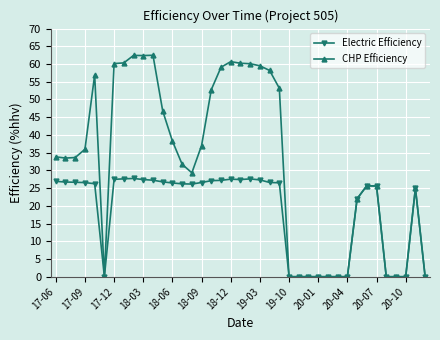

Count the number of categories in the chart.

39